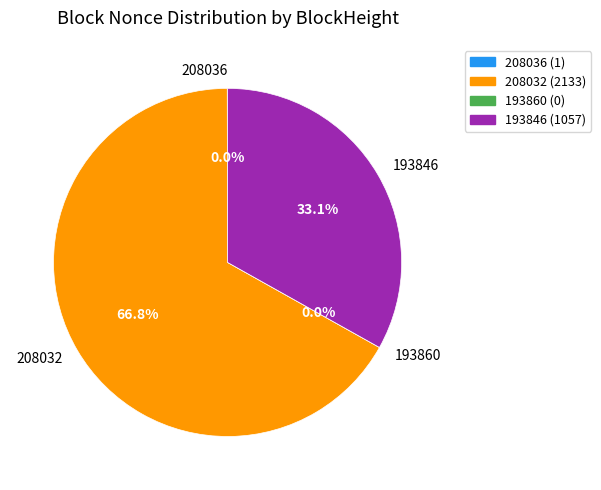

Combined, what portion of the pie is 193846 and 208036?

33.2%